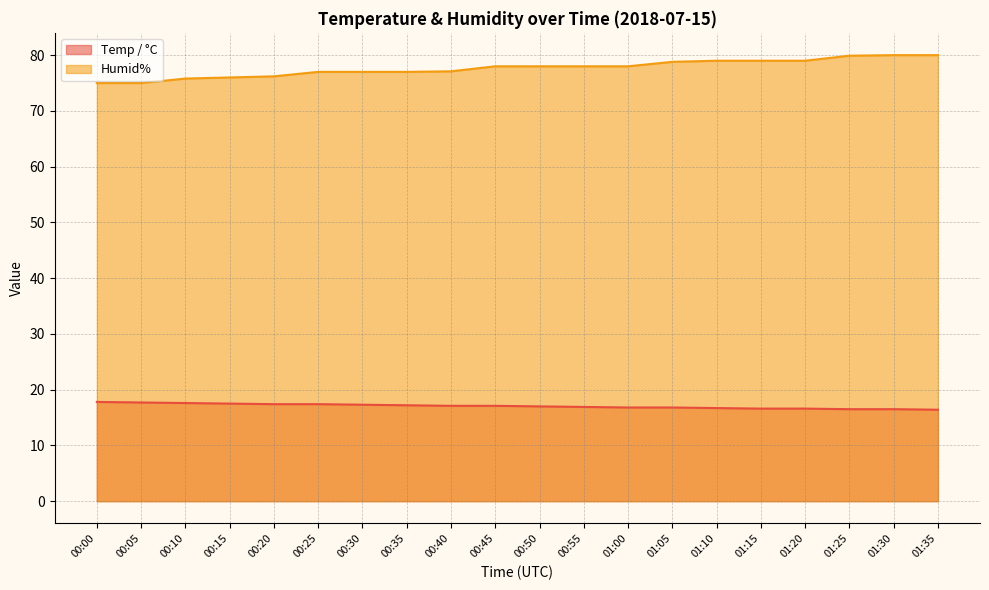

What is the difference between the highest and lowest values at 01:00?

61.2